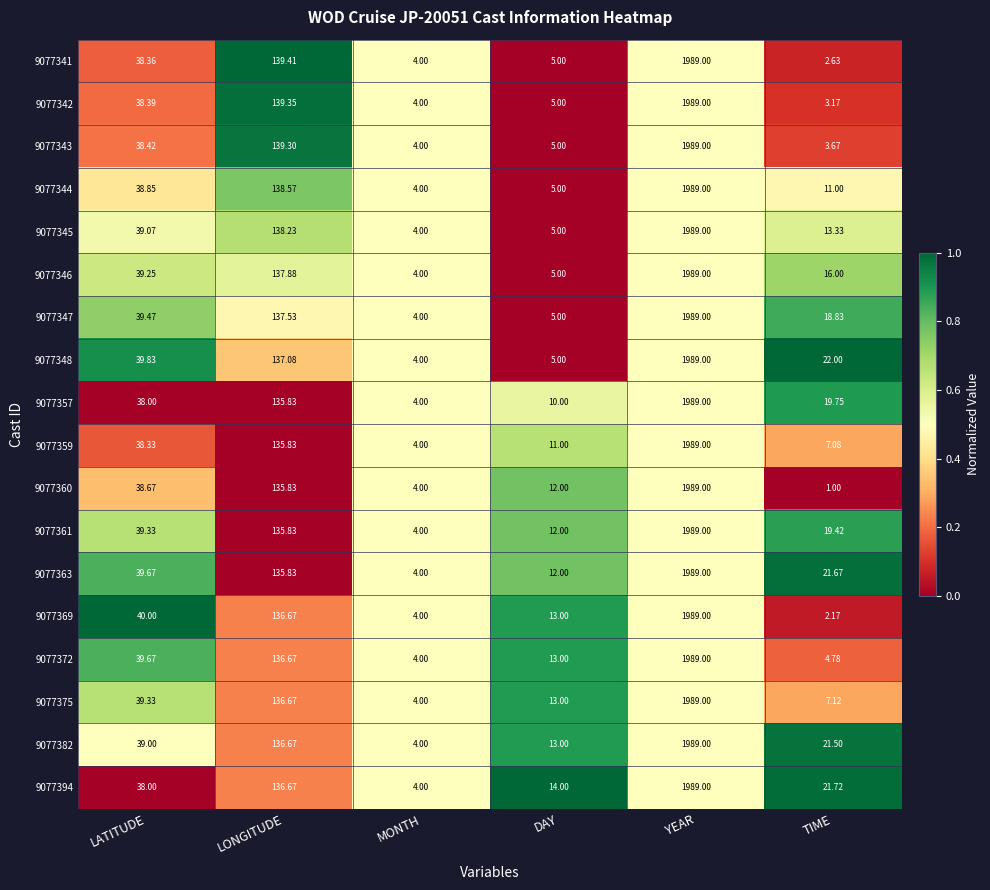

Is the value of 9077394 at DAY greater than the value of 9077359 at MONTH?

Yes